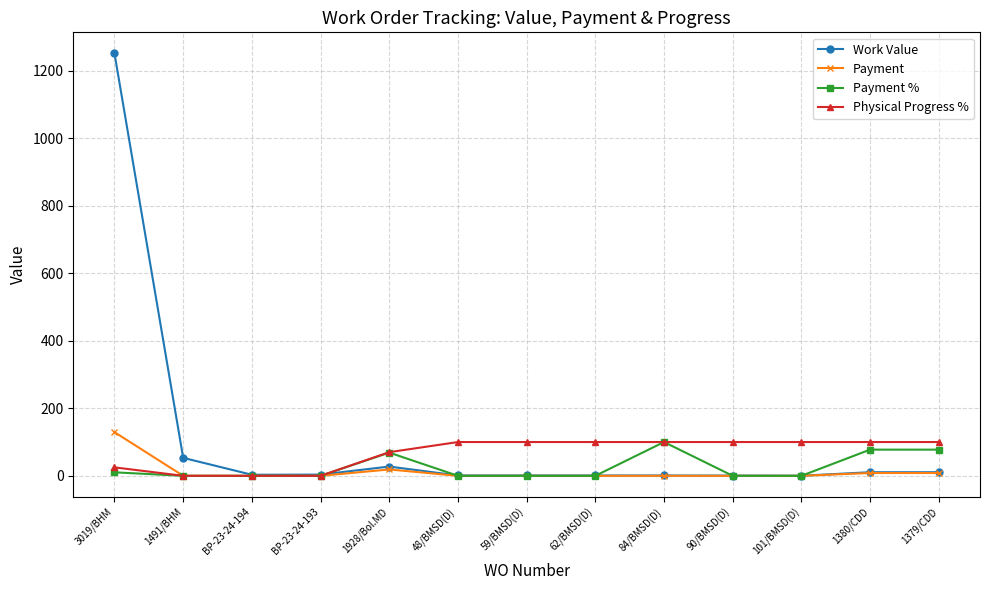

Which series has the widest spread of values?

Work Value